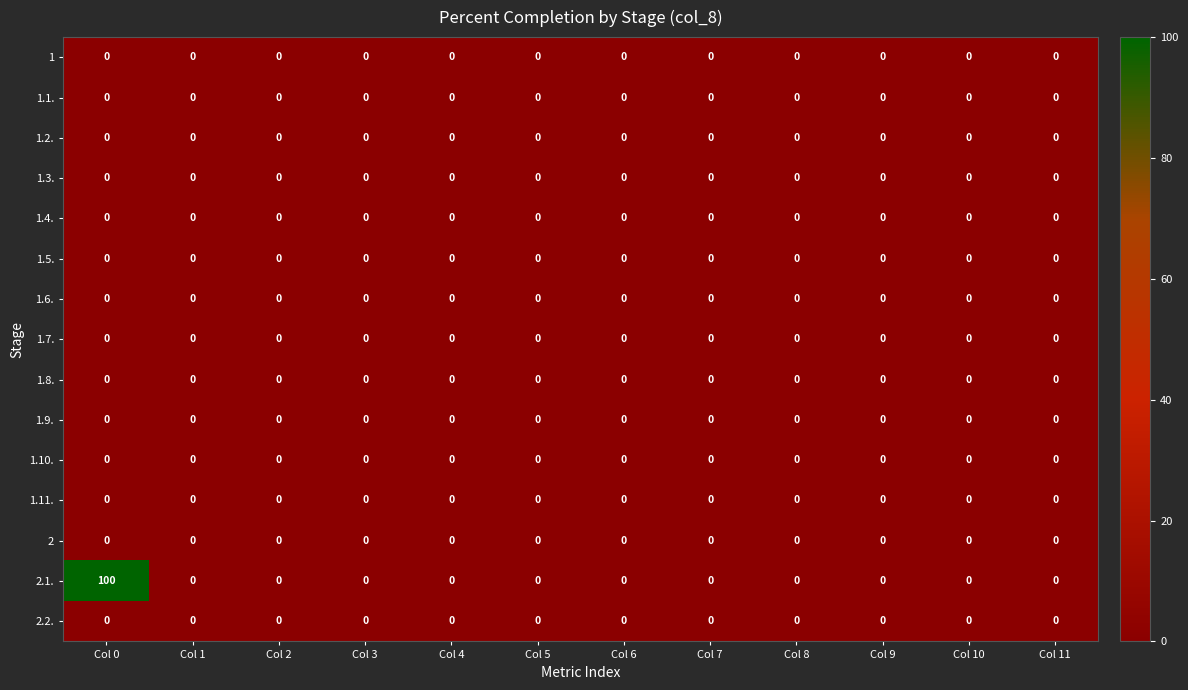

Which series changed the most between Col 0 and Col 6?

2.1.